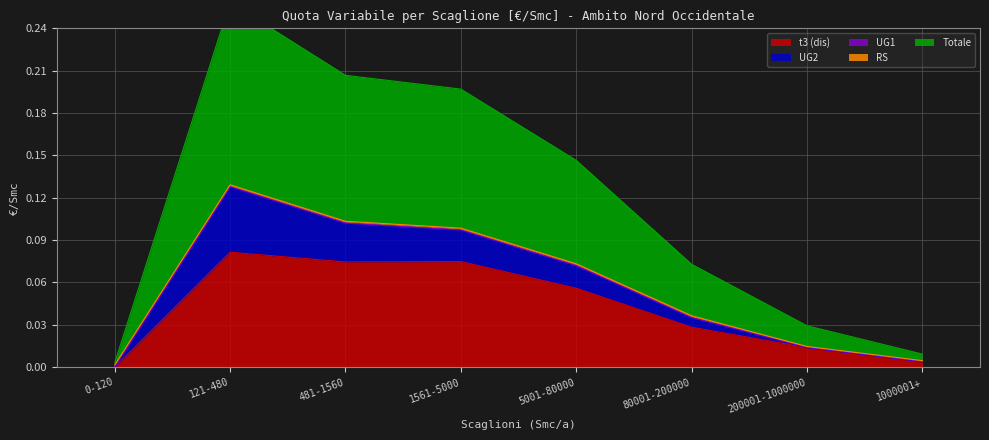

At how many categories does at least one series exceed 0?

8